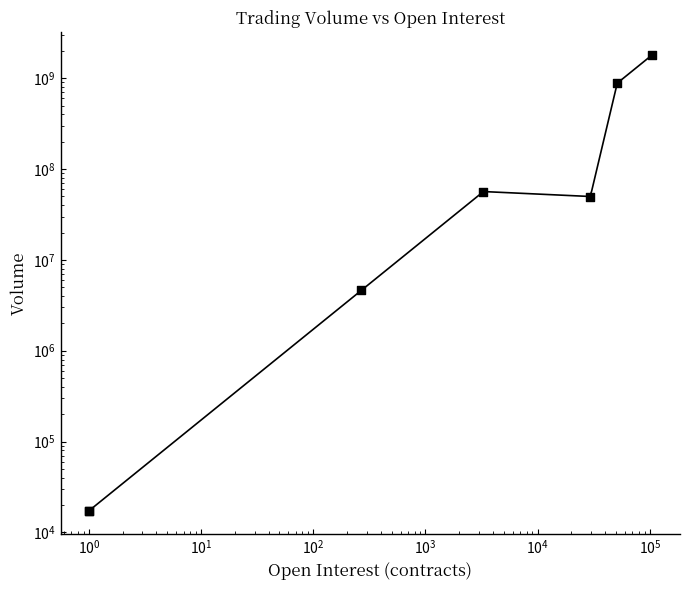

Which has a higher value, $\mathdefault{10^{-1}}$ or $\mathdefault{10^{-2}}$?

$\mathdefault{10^{-1}}$